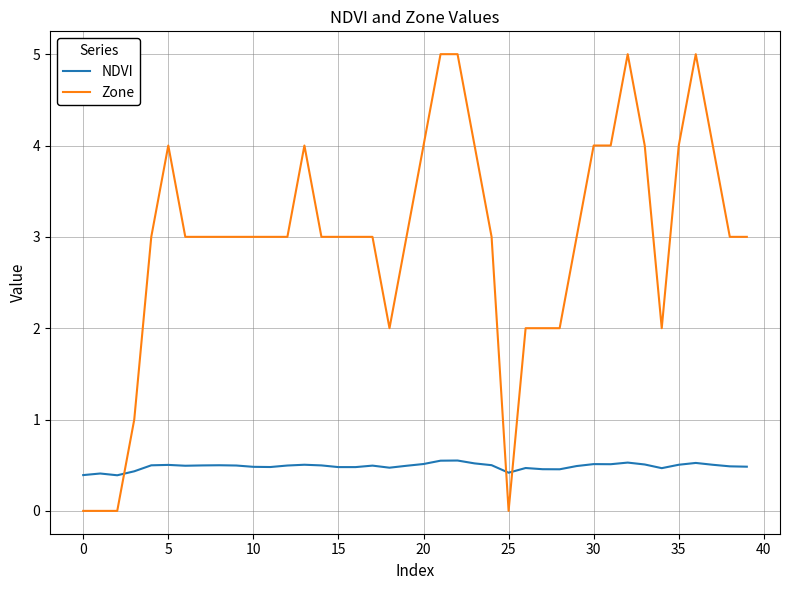

What is the sum of all NDVI values?

19.5